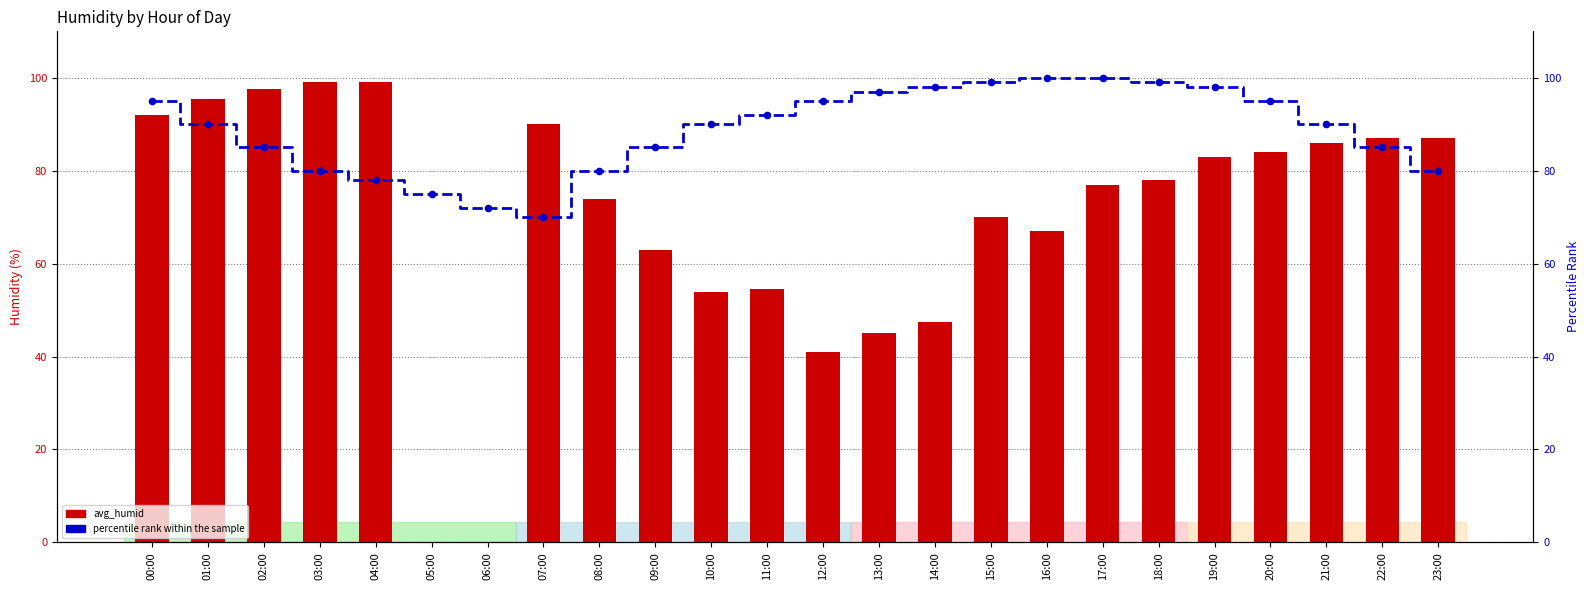

What is the total value across all series at 05:00?

75.0